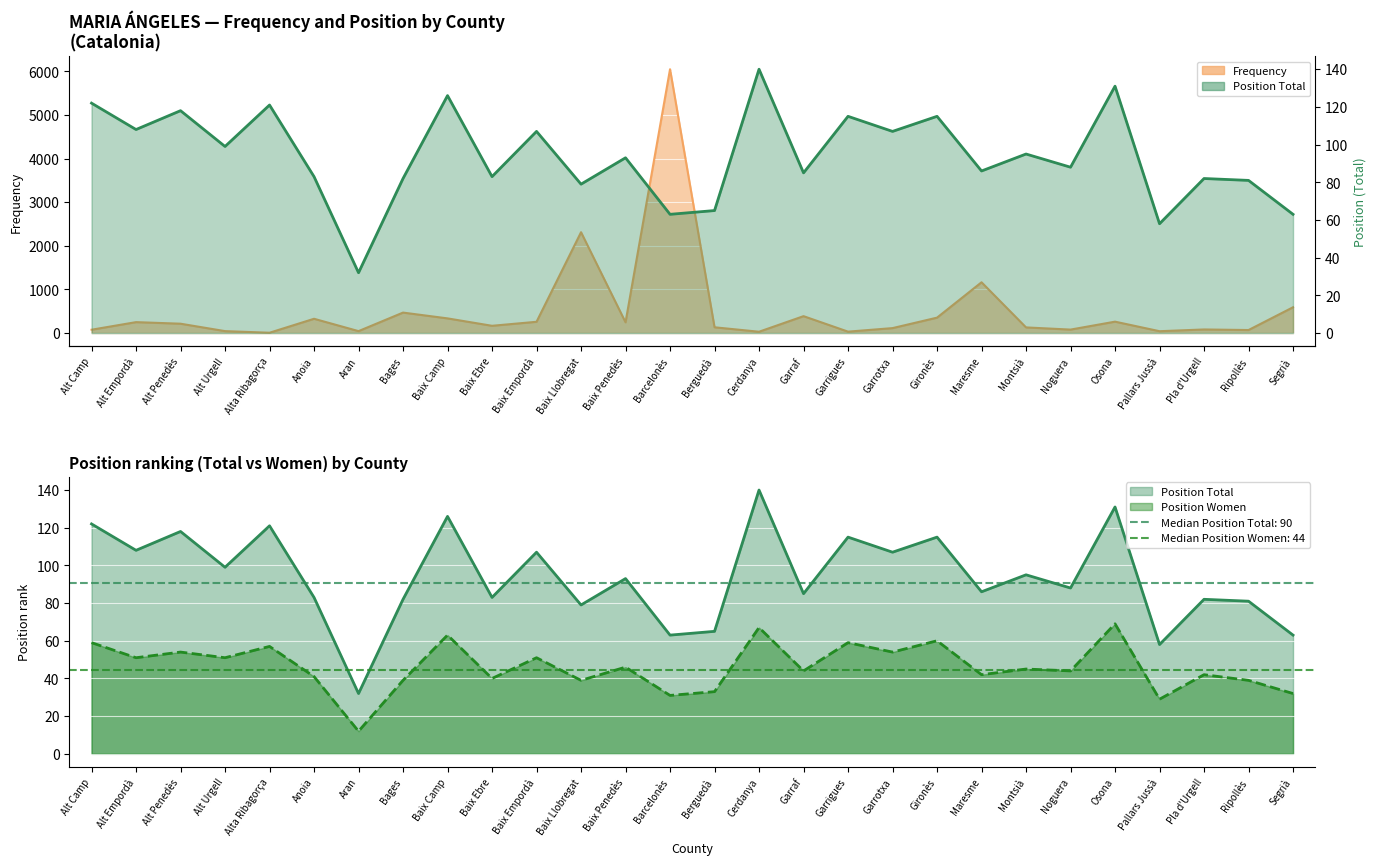

In Position Women, how many points are lower than both neighbors (excluding endpoints)?

11